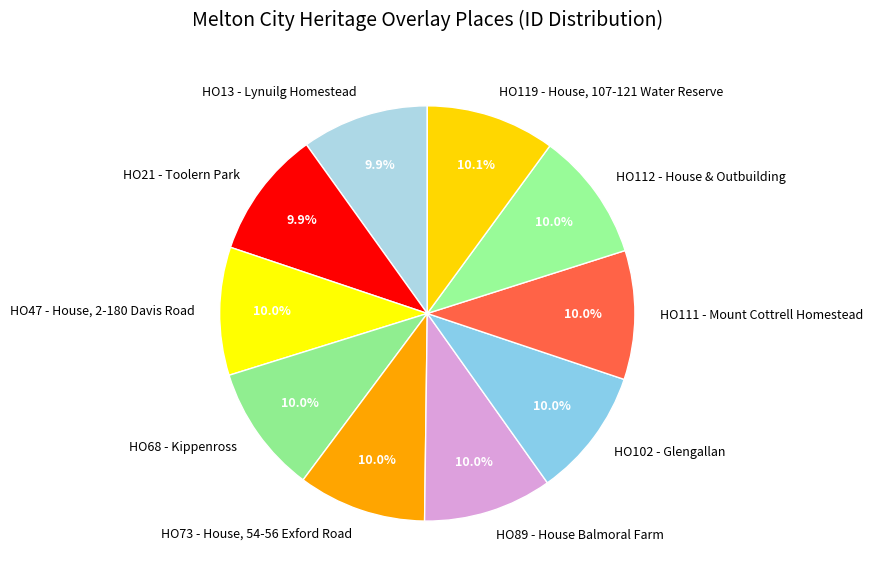

Is it true that HO13 - Lynuilg Homestead is 22% of the pie?

False